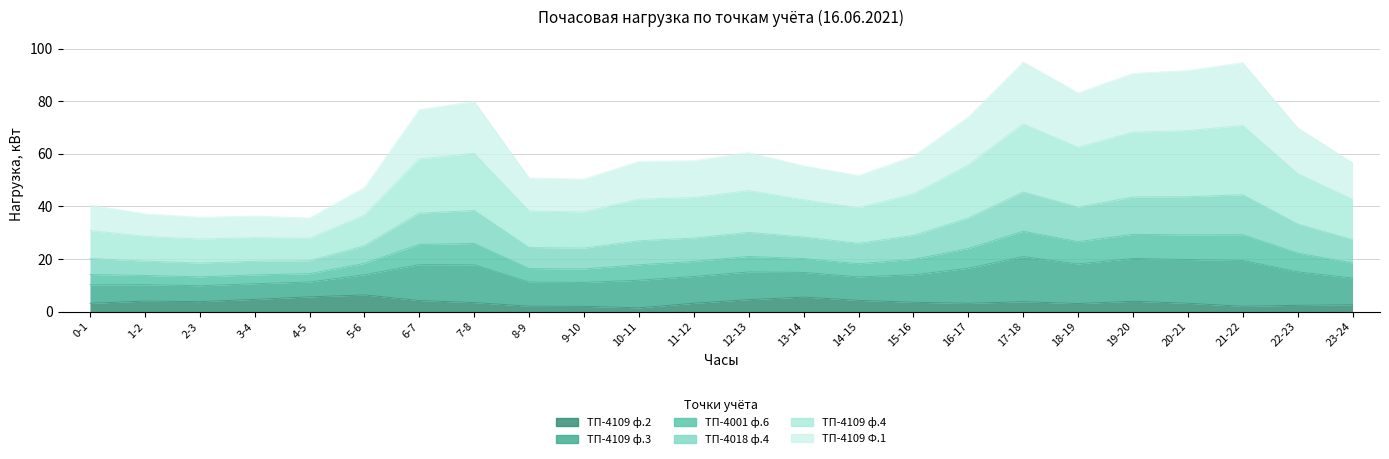

Count the number of categories in the chart.

24